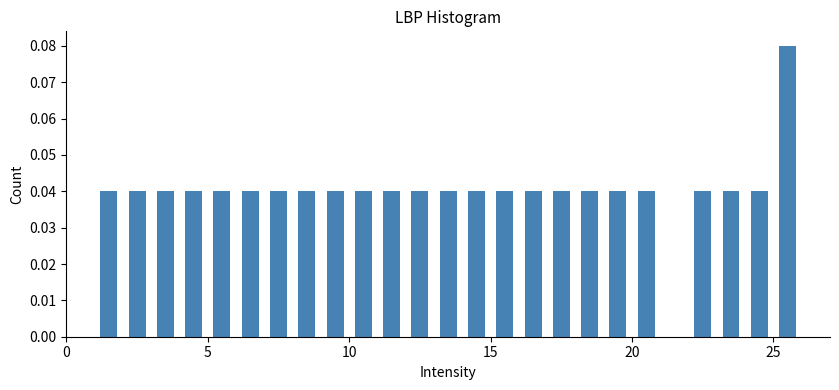

Read against the x-axis, roughly where is the centre of the tallest bar?

25.5